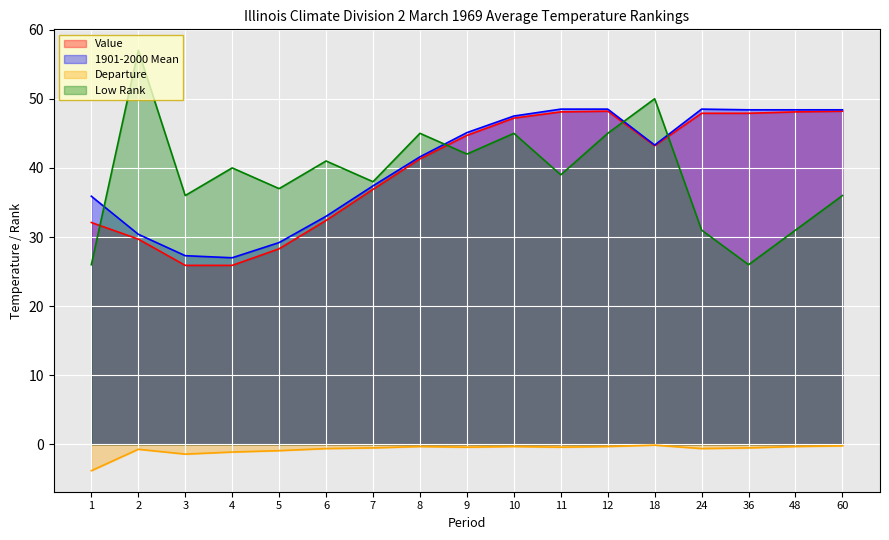

Does the chart display data point markers on the line(s)?

No